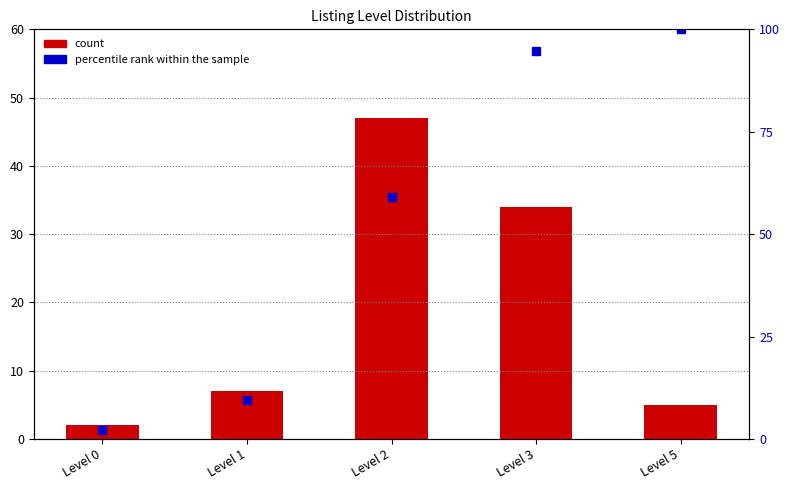

How many data points in count are above 7?

2